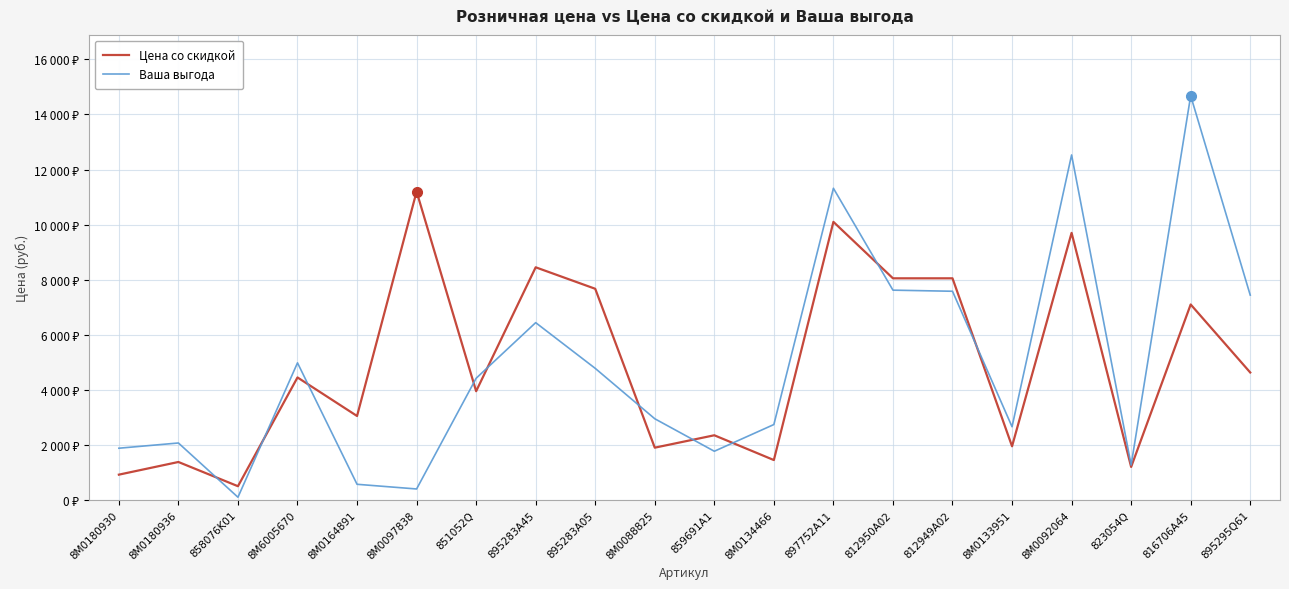

Which series ends up on top after the final intersection of Ваша выгода and Цена со скидкой?

Ваша выгода